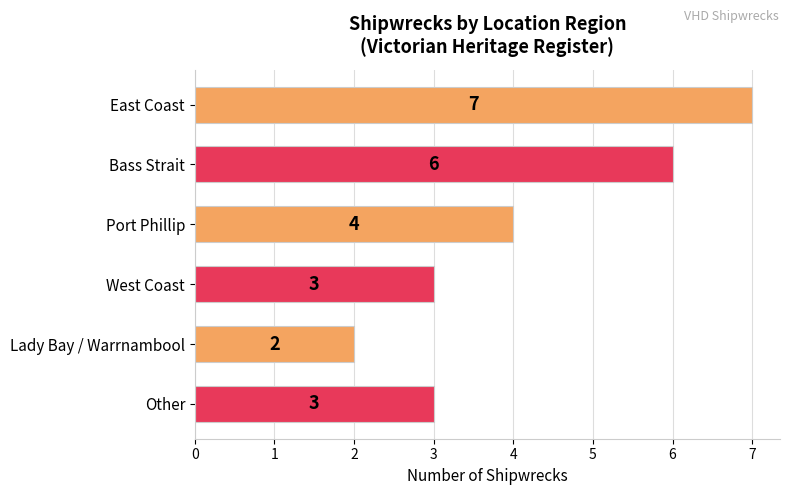

Is it true that the value at Other is 5?

False